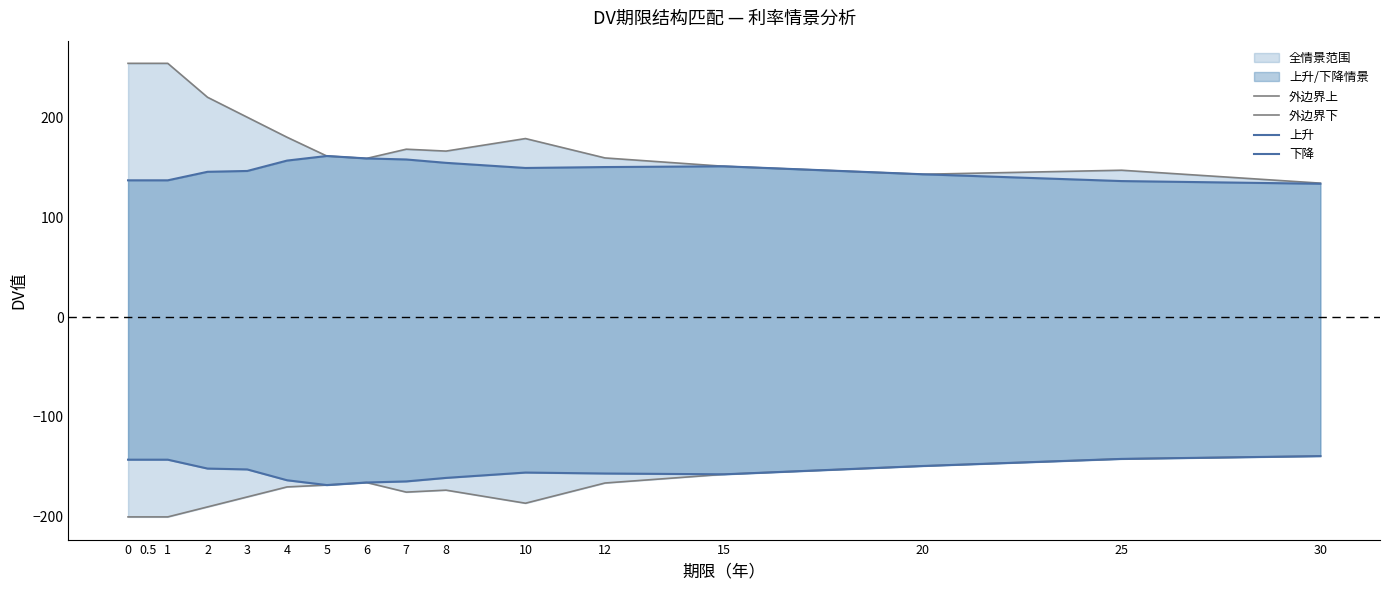

In 下降, how many points are higher than both neighbors (excluding endpoints)?

1